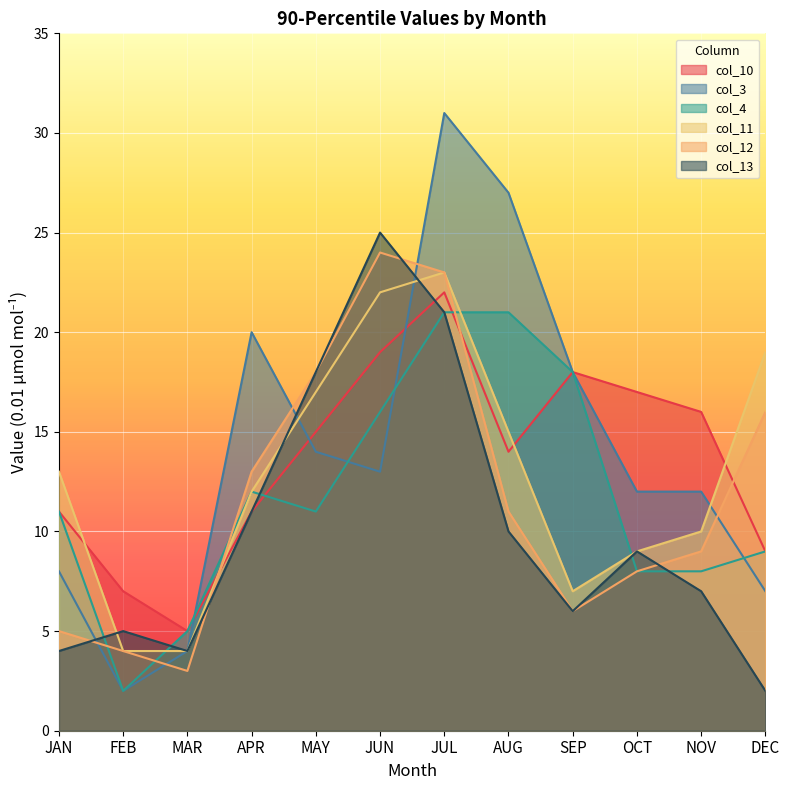

Reading right to left, extract all data points from this chart.

col_10: 9	16	17	18	14	22	19	15	11	5	7	11
col_3: 7	12	12	18	27	31	13	14	20	4	2	8
col_4: 9	8	8	18	21	21	16	11	12	5	2	11
col_11: 19	10	9	7	15	23	22	17	12	4	4	13
col_12: 16	9	8	6	11	23	24	18	13	3	4	5
col_13: 2	7	9	6	10	21	25	18	11	4	5	4